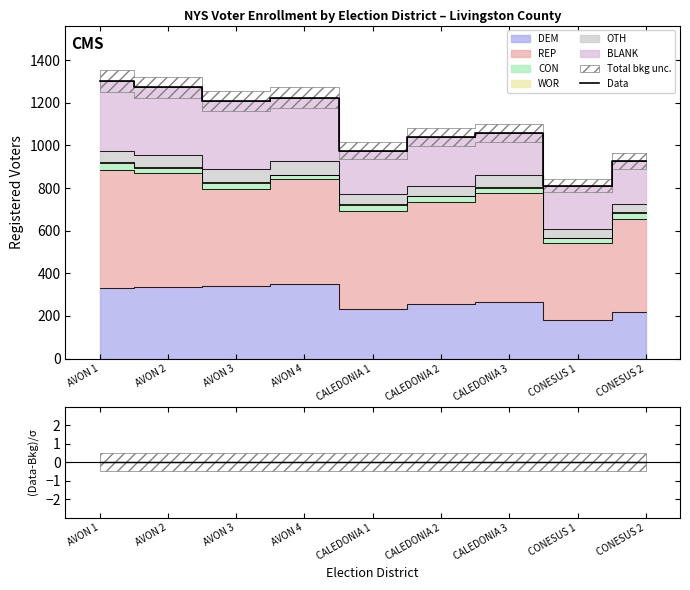

What is the value of the Data point at the 1st from the left?

1302